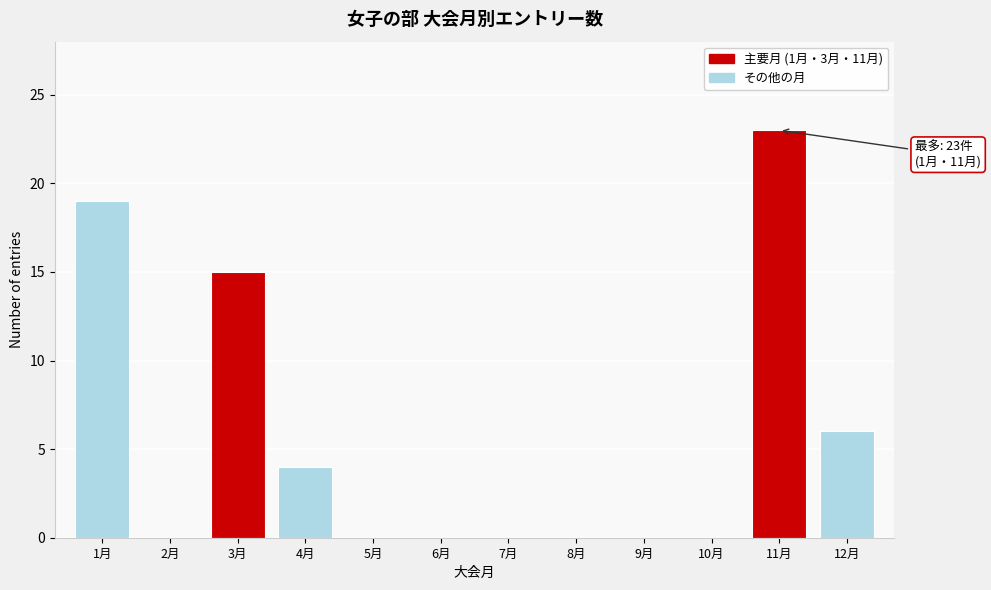

Reading left to right, transcribe all the data shown in this chart.

1月=19	2月=0	3月=15	4月=4	5月=0	6月=0	7月=0	8月=0	9月=0	10月=0	11月=23	12月=6